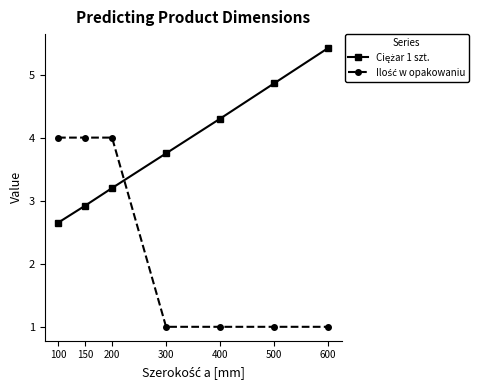

Which label corresponds to the largest value in the chart?

600